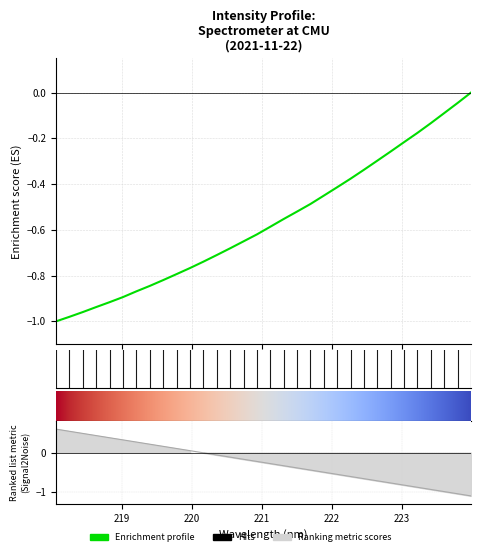

Reading right to left, extract all data points from this chart.

0.0	-0.0	-0.1	-0.1	-0.2	-0.2	-0.3	-0.3	-0.3	-0.4	-0.4	-0.5	-0.5	-0.5	-0.6	-0.6	-0.6	-0.7	-0.7	-0.7	-0.7	-0.8	-0.8	-0.8	-0.8	-0.9	-0.9	-0.9	-0.9	-1.0	-1.0	-1.0